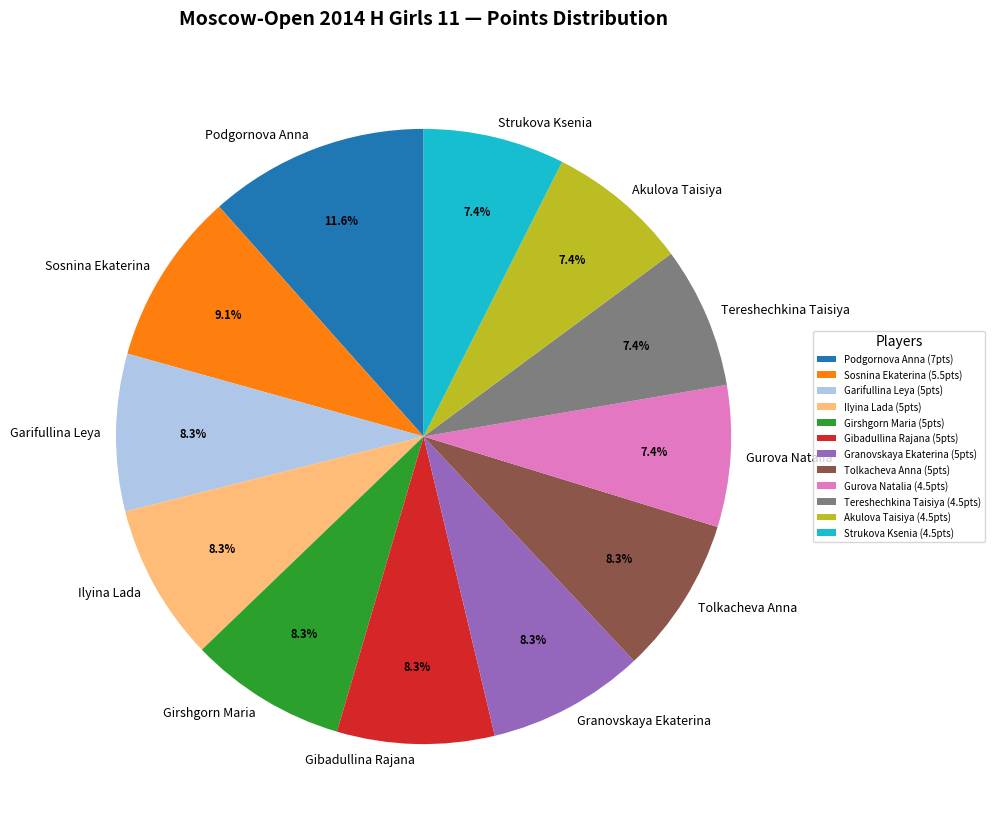

To the nearest percent, what is the average slice percentage?

8%